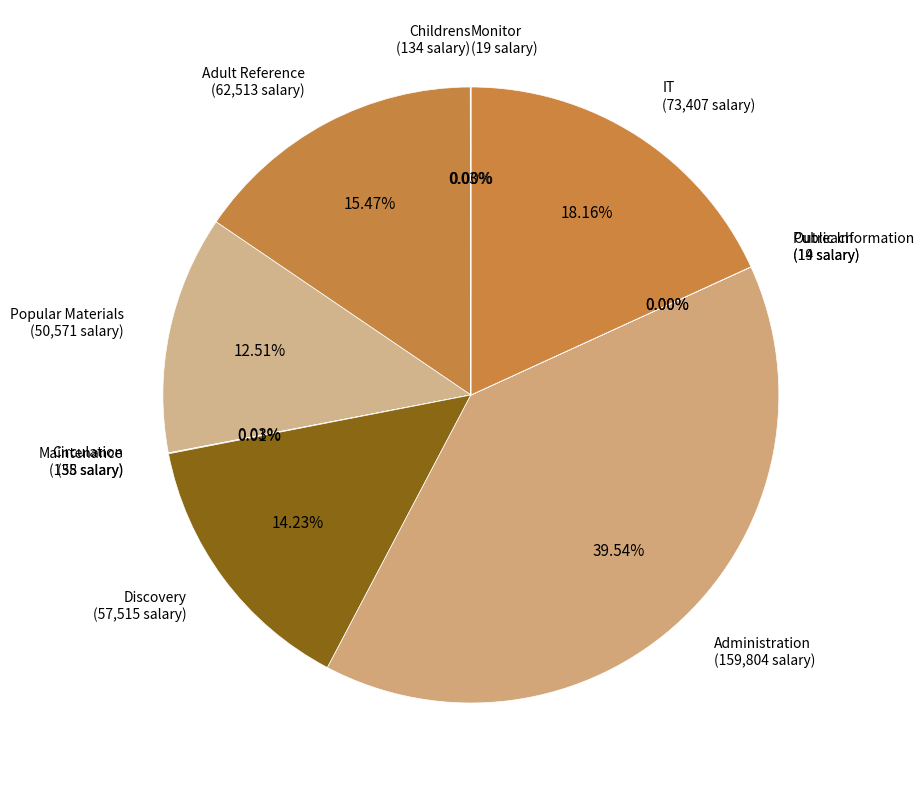

Which slice is the largest?

Administration